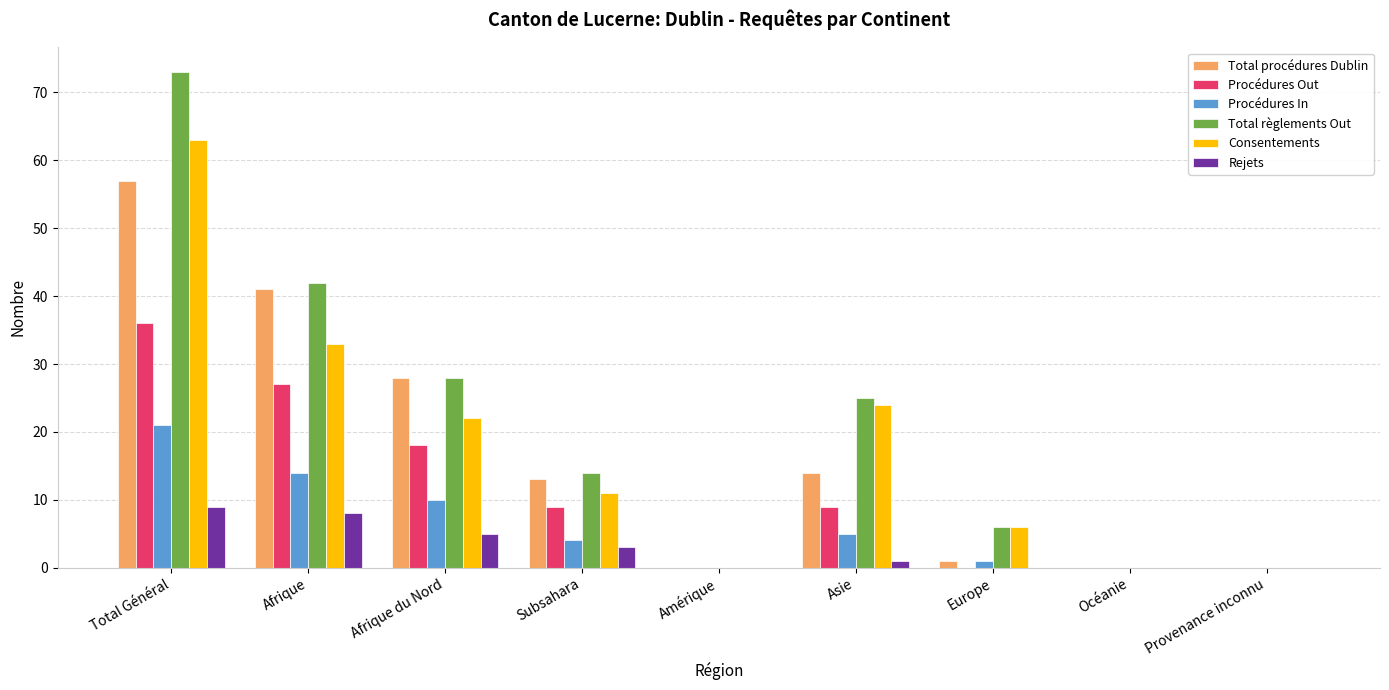

What is the average value of the Total procédures Dublin series?

17